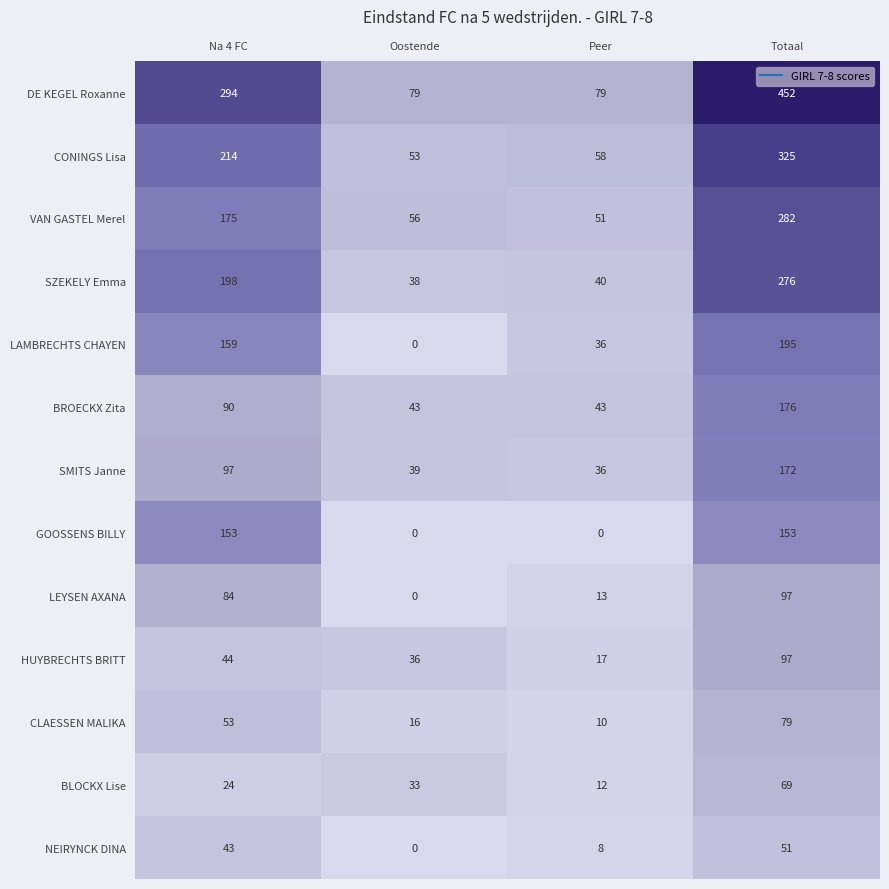

Which category has the highest value in the CLAESSEN MALIKA series?

Totaal